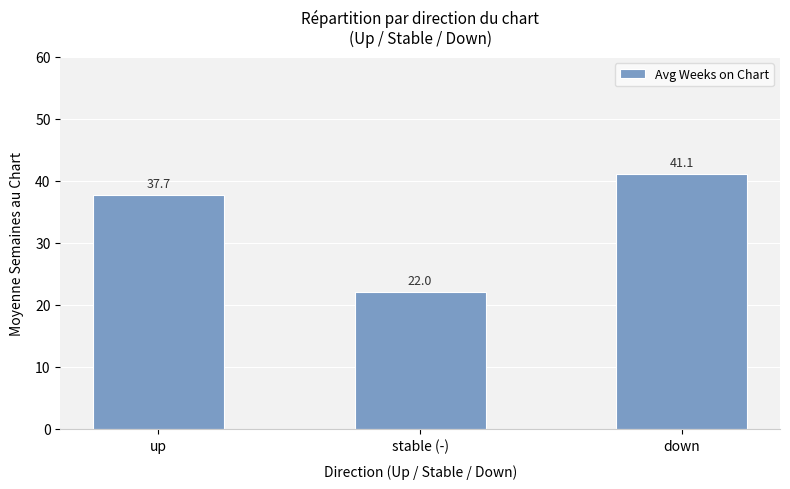

What is the label of the 3rd bar from the right?

up